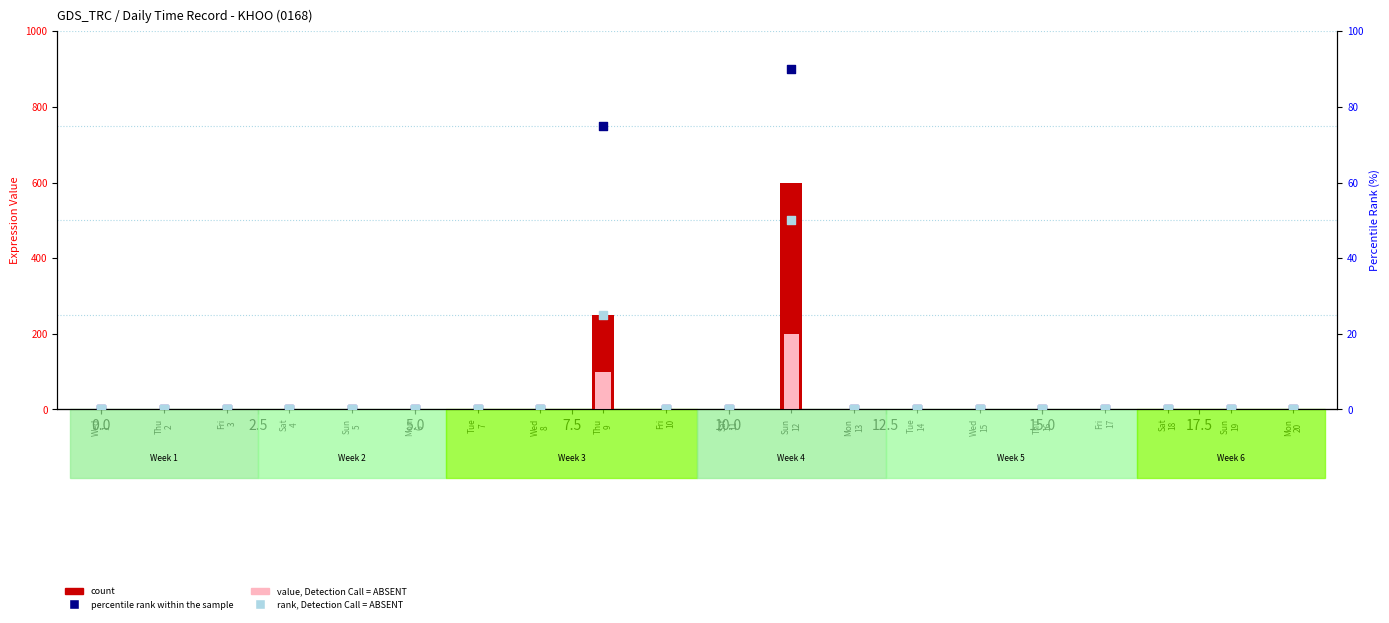

At how many categories does at least one series exceed 213?

2